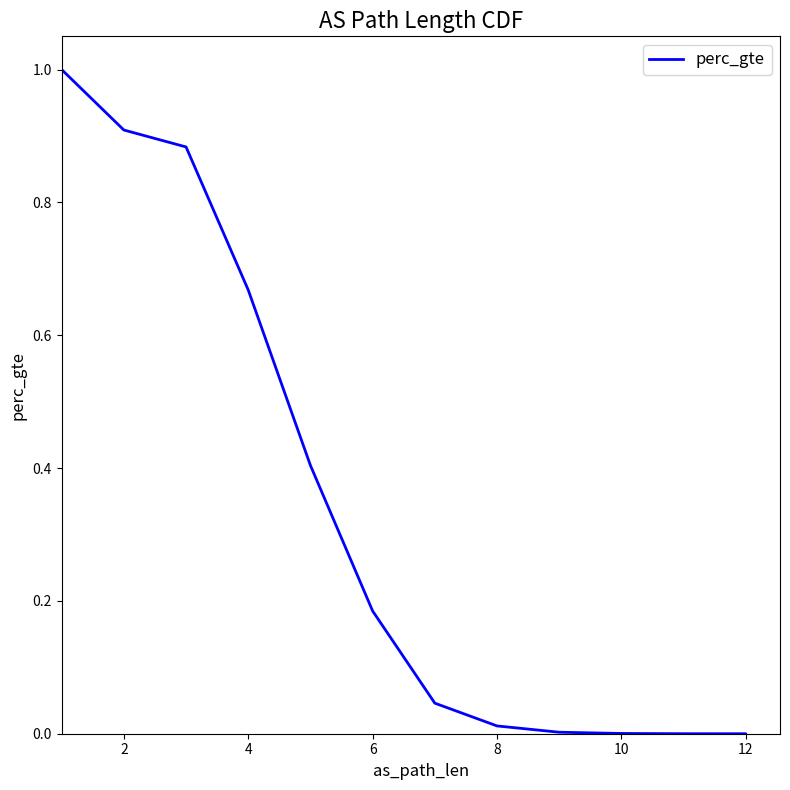

True or false: the data has more than 1 interior local peaks.

False